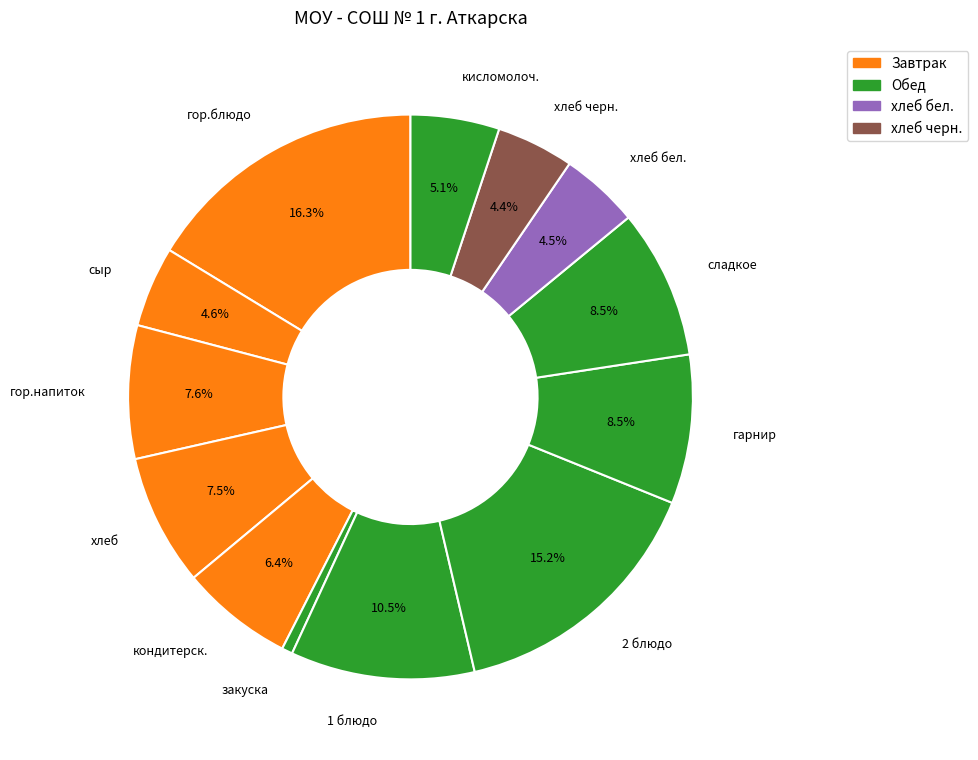

What percentage is the хлеб черн. slice, to the nearest percent?

4%